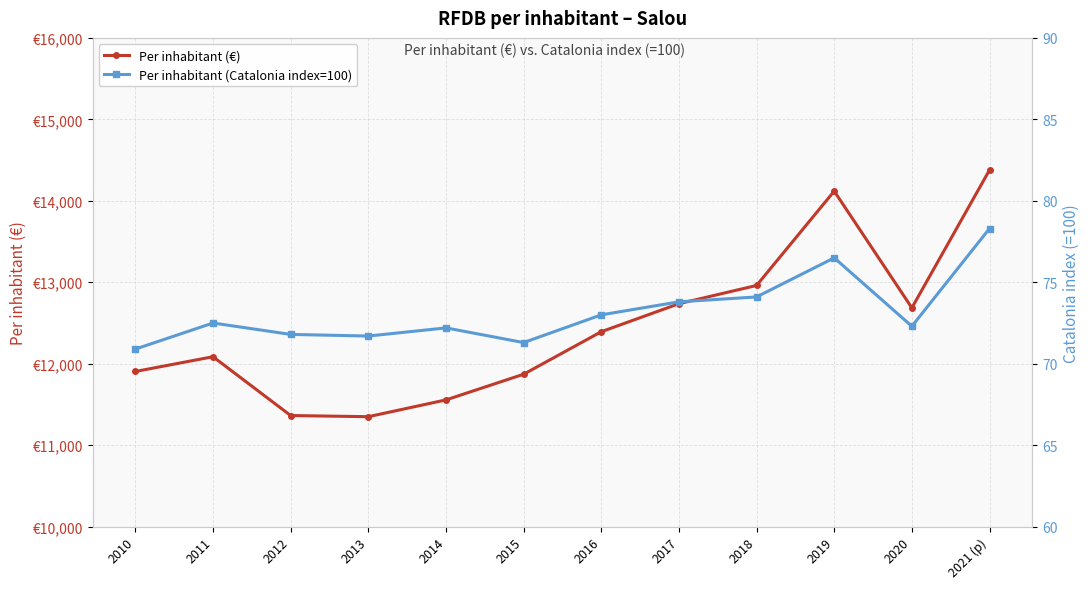

True or false: Per inhabitant (€) and Per inhabitant (Catalonia index=100) cross at least once.

False